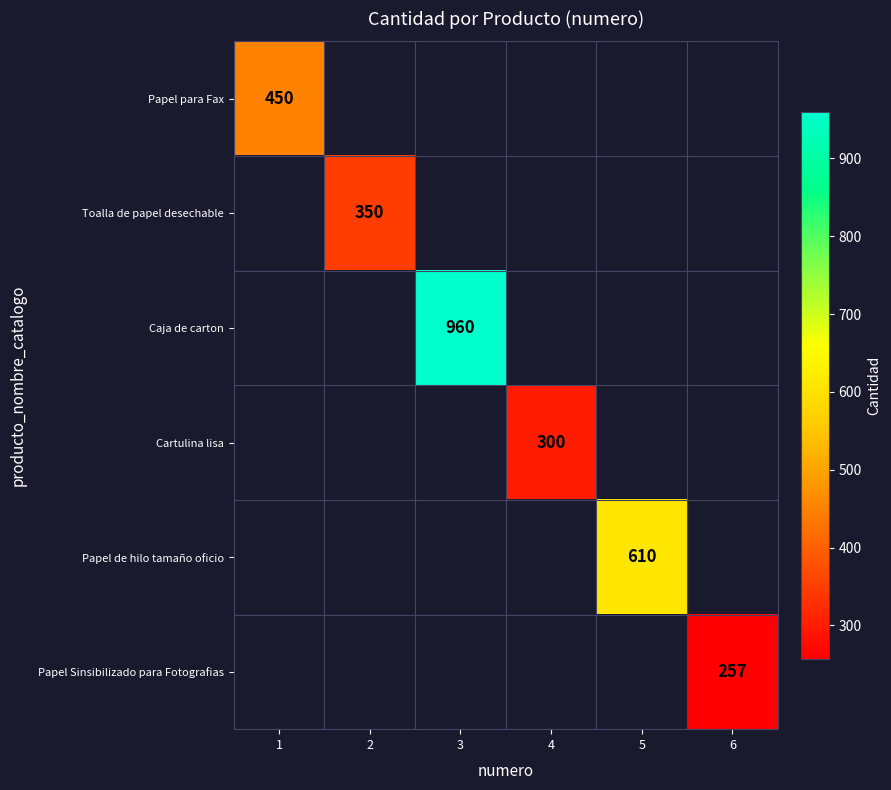

Is it true that Papel Sinsibilizado para Fotografias equals 257 at 6?

True